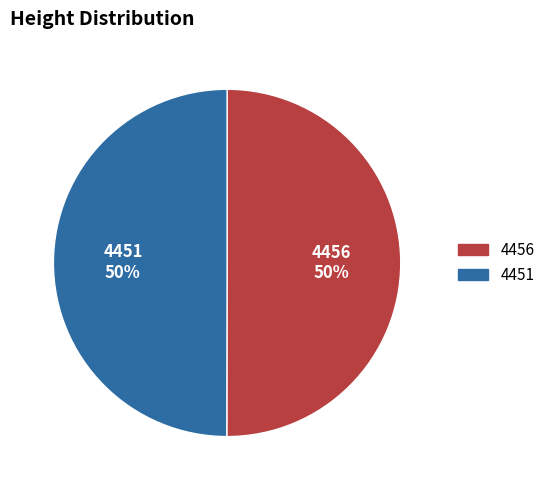

The 4456 slice represents 50% of the pie. True or false?

True